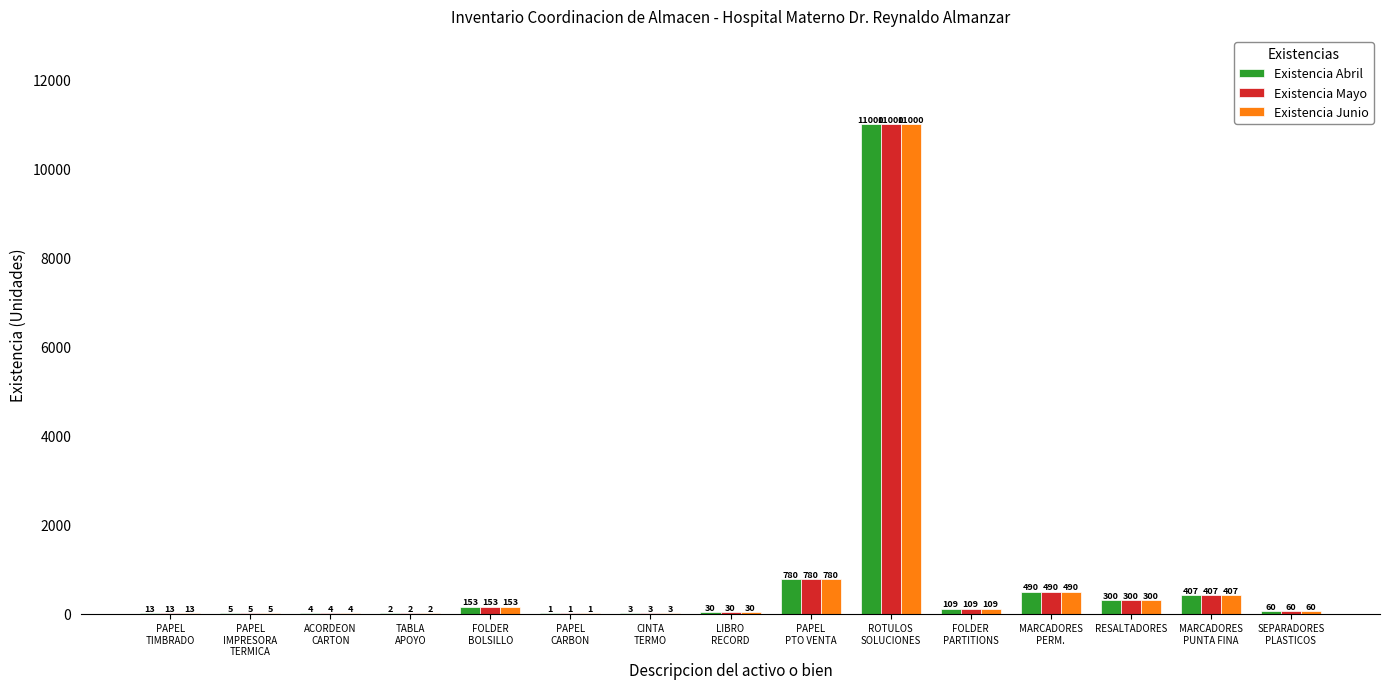

Reading right to left, extract all data points from this chart.

Existencia Abril: SEPARADORES
PLASTICOS=60	MARCADORES
PUNTA FINA=407	RESALTADORES=300	MARCADORES
PERM.=490	FOLDER
PARTITIONS=109	ROTULOS
SOLUCIONES=11000	PAPEL
PTO VENTA=780	LIBRO
RECORD=30	CINTA
TERMO=3	PAPEL
CARBON=1	FOLDER
BOLSILLO=153	TABLA
APOYO=2	ACORDEON
CARTON=4	PAPEL
IMPRESORA
TERMICA=5	PAPEL
TIMBRADO=13
Existencia Mayo: SEPARADORES
PLASTICOS=60	MARCADORES
PUNTA FINA=407	RESALTADORES=300	MARCADORES
PERM.=490	FOLDER
PARTITIONS=109	ROTULOS
SOLUCIONES=11000	PAPEL
PTO VENTA=780	LIBRO
RECORD=30	CINTA
TERMO=3	PAPEL
CARBON=1	FOLDER
BOLSILLO=153	TABLA
APOYO=2	ACORDEON
CARTON=4	PAPEL
IMPRESORA
TERMICA=5	PAPEL
TIMBRADO=13
Existencia Junio: SEPARADORES
PLASTICOS=60	MARCADORES
PUNTA FINA=407	RESALTADORES=300	MARCADORES
PERM.=490	FOLDER
PARTITIONS=109	ROTULOS
SOLUCIONES=11000	PAPEL
PTO VENTA=780	LIBRO
RECORD=30	CINTA
TERMO=3	PAPEL
CARBON=1	FOLDER
BOLSILLO=153	TABLA
APOYO=2	ACORDEON
CARTON=4	PAPEL
IMPRESORA
TERMICA=5	PAPEL
TIMBRADO=13